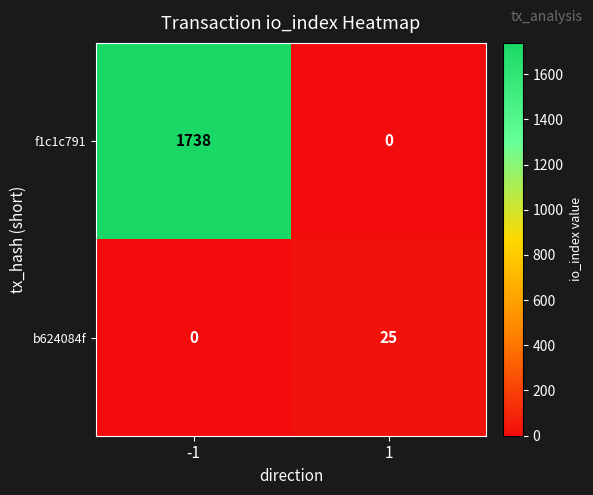

True or false: f1c1c791 has a value of 1089 at -1.

False